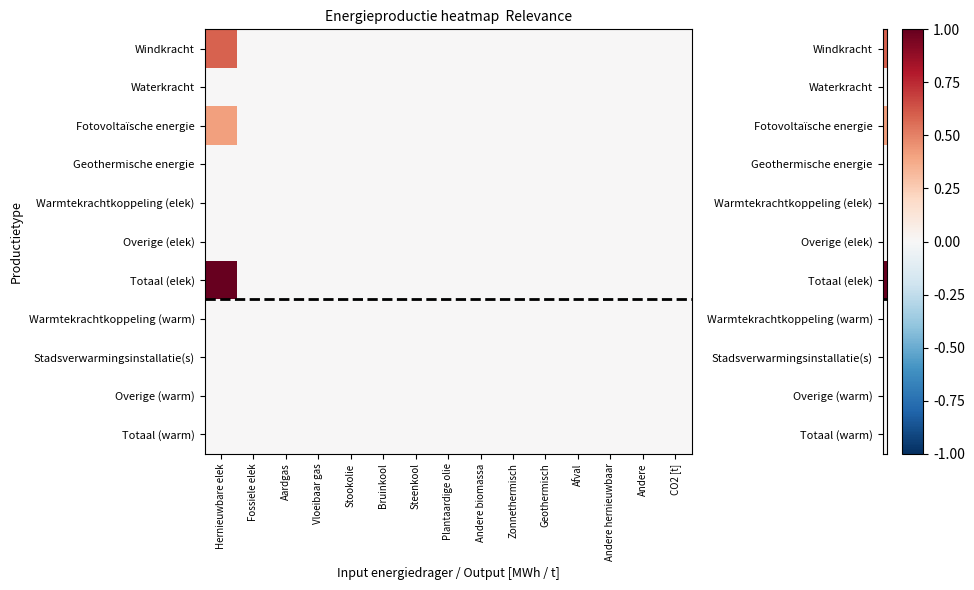

Reading right to left, what are all the values shown in this chart?

Windkracht: CO2 [t]=0.0	Andere=0.0	Andere hernieuwbaar=0.0	Afval=0.0	Geothermisch=0.0	Zonnethermisch=0.0	Andere biomassa=0.0	Plantaardige olie=0.0	Steenkool=0.0	Bruinkool=0.0	Stookolie=0.0	Vloeibaar gas=0.0	Aardgas=0.0	Fossiele elek=0.0	Hernieuwbare elek=0.6
Waterkracht: CO2 [t]=0.0	Andere=0.0	Andere hernieuwbaar=0.0	Afval=0.0	Geothermisch=0.0	Zonnethermisch=0.0	Andere biomassa=0.0	Plantaardige olie=0.0	Steenkool=0.0	Bruinkool=0.0	Stookolie=0.0	Vloeibaar gas=0.0	Aardgas=0.0	Fossiele elek=0.0	Hernieuwbare elek=0.0
Fotovoltaïsche energie: CO2 [t]=0.0	Andere=0.0	Andere hernieuwbaar=0.0	Afval=0.0	Geothermisch=0.0	Zonnethermisch=0.0	Andere biomassa=0.0	Plantaardige olie=0.0	Steenkool=0.0	Bruinkool=0.0	Stookolie=0.0	Vloeibaar gas=0.0	Aardgas=0.0	Fossiele elek=0.0	Hernieuwbare elek=0.4
Geothermische energie: CO2 [t]=0.0	Andere=0.0	Andere hernieuwbaar=0.0	Afval=0.0	Geothermisch=0.0	Zonnethermisch=0.0	Andere biomassa=0.0	Plantaardige olie=0.0	Steenkool=0.0	Bruinkool=0.0	Stookolie=0.0	Vloeibaar gas=0.0	Aardgas=0.0	Fossiele elek=0.0	Hernieuwbare elek=0.0
Warmtekrachtkoppeling (elek): CO2 [t]=0.0	Andere=0.0	Andere hernieuwbaar=0.0	Afval=0.0	Geothermisch=0.0	Zonnethermisch=0.0	Andere biomassa=0.0	Plantaardige olie=0.0	Steenkool=0.0	Bruinkool=0.0	Stookolie=0.0	Vloeibaar gas=0.0	Aardgas=0.0	Fossiele elek=0.0	Hernieuwbare elek=0.0
Overige (elek): CO2 [t]=0.0	Andere=0.0	Andere hernieuwbaar=0.0	Afval=0.0	Geothermisch=0.0	Zonnethermisch=0.0	Andere biomassa=0.0	Plantaardige olie=0.0	Steenkool=0.0	Bruinkool=0.0	Stookolie=0.0	Vloeibaar gas=0.0	Aardgas=0.0	Fossiele elek=0.0	Hernieuwbare elek=0.0
Totaal (elek): CO2 [t]=0.0	Andere=0.0	Andere hernieuwbaar=0.0	Afval=0.0	Geothermisch=0.0	Zonnethermisch=0.0	Andere biomassa=0.0	Plantaardige olie=0.0	Steenkool=0.0	Bruinkool=0.0	Stookolie=0.0	Vloeibaar gas=0.0	Aardgas=0.0	Fossiele elek=0.0	Hernieuwbare elek=1.0
Warmtekrachtkoppeling (warm): CO2 [t]=0.0	Andere=0.0	Andere hernieuwbaar=0.0	Afval=0.0	Geothermisch=0.0	Zonnethermisch=0.0	Andere biomassa=0.0	Plantaardige olie=0.0	Steenkool=0.0	Bruinkool=0.0	Stookolie=0.0	Vloeibaar gas=0.0	Aardgas=0.0	Fossiele elek=0.0	Hernieuwbare elek=0.0
Stadsverwarmingsinstallatie(s): CO2 [t]=0.0	Andere=0.0	Andere hernieuwbaar=0.0	Afval=0.0	Geothermisch=0.0	Zonnethermisch=0.0	Andere biomassa=0.0	Plantaardige olie=0.0	Steenkool=0.0	Bruinkool=0.0	Stookolie=0.0	Vloeibaar gas=0.0	Aardgas=0.0	Fossiele elek=0.0	Hernieuwbare elek=0.0
Overige (warm): CO2 [t]=0.0	Andere=0.0	Andere hernieuwbaar=0.0	Afval=0.0	Geothermisch=0.0	Zonnethermisch=0.0	Andere biomassa=0.0	Plantaardige olie=0.0	Steenkool=0.0	Bruinkool=0.0	Stookolie=0.0	Vloeibaar gas=0.0	Aardgas=0.0	Fossiele elek=0.0	Hernieuwbare elek=0.0
Totaal (warm): CO2 [t]=0.0	Andere=0.0	Andere hernieuwbaar=0.0	Afval=0.0	Geothermisch=0.0	Zonnethermisch=0.0	Andere biomassa=0.0	Plantaardige olie=0.0	Steenkool=0.0	Bruinkool=0.0	Stookolie=0.0	Vloeibaar gas=0.0	Aardgas=0.0	Fossiele elek=0.0	Hernieuwbare elek=0.0